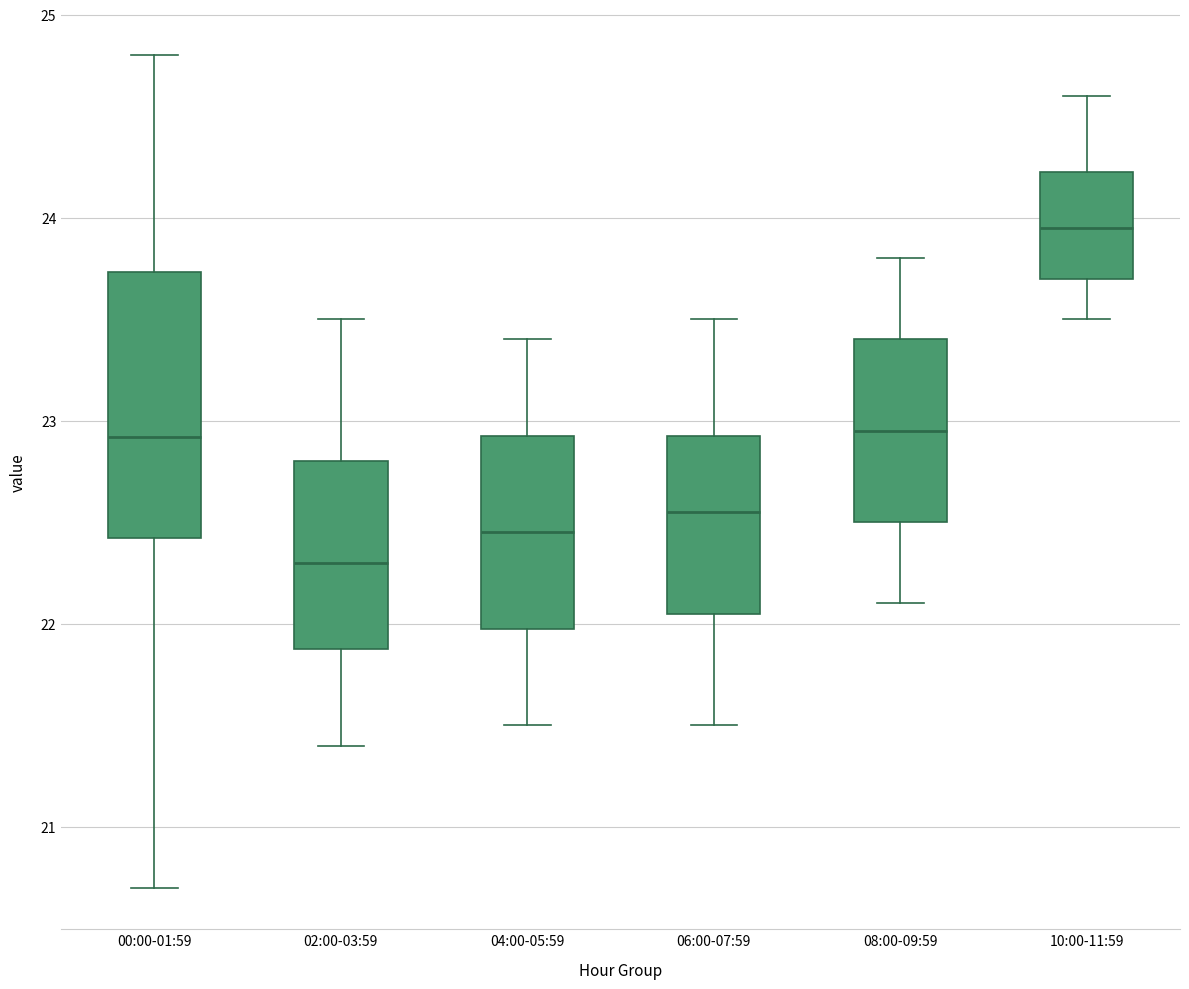

Where does the median line of the box for 08:00-09:59 sit on the y-axis? The values are not printed on the chart, so give them approximately, as read against the axis.

23.0